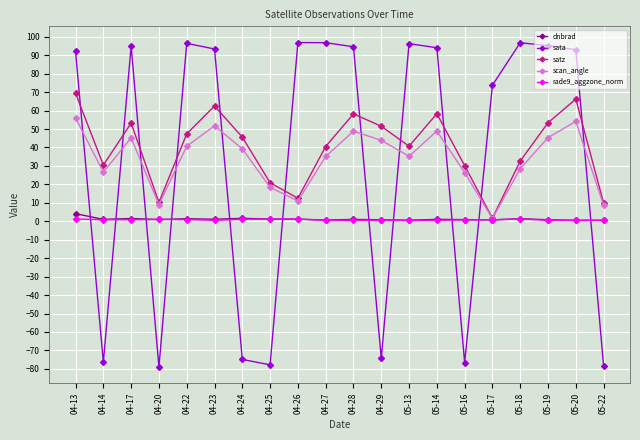

How many values in the scan_angle series are below 39?

10